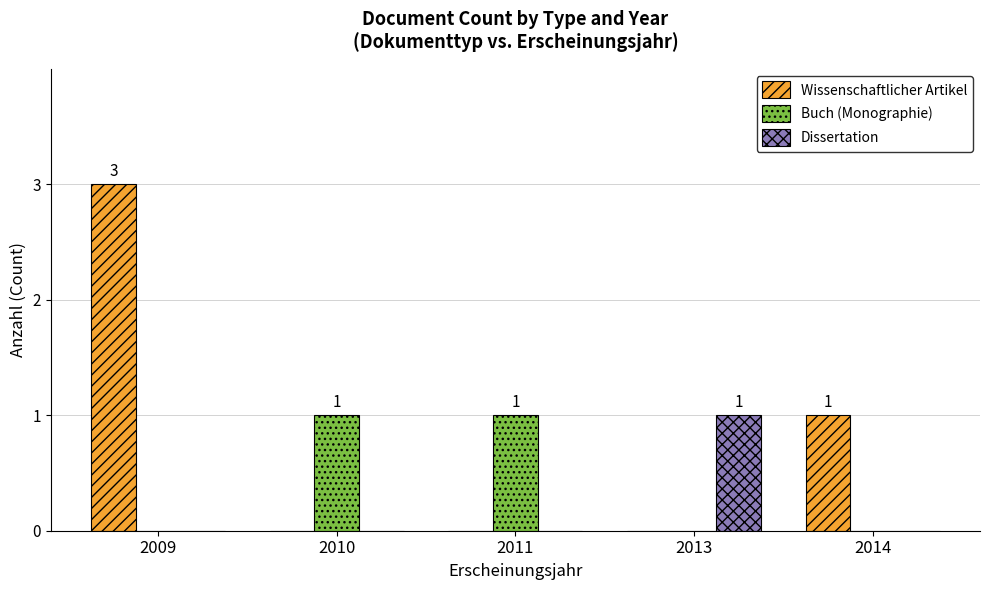

Which series has the largest total across all categories?

Wissenschaftlicher Artikel